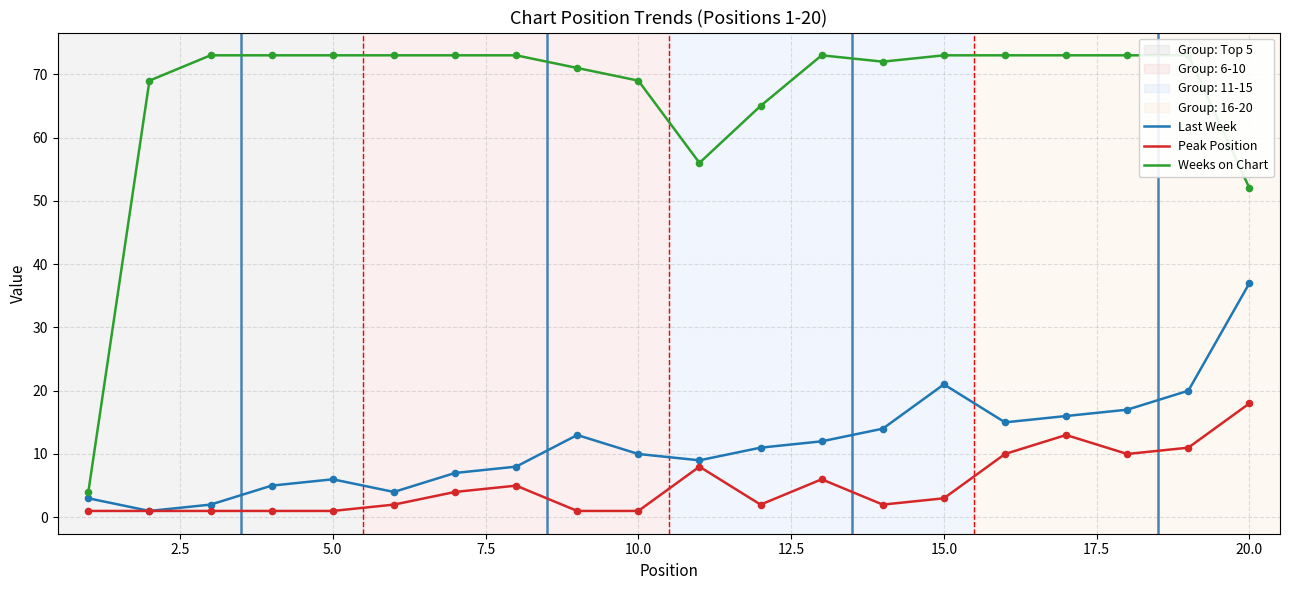

What are all the series names shown in the legend?

Last Week, Peak Position, Weeks on Chart